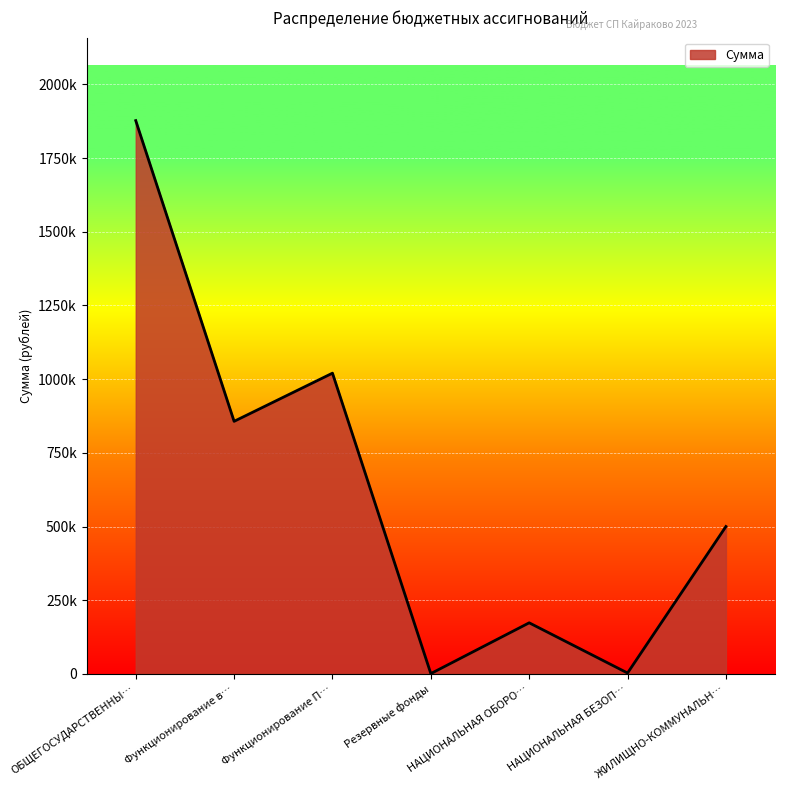

Reading left to right, transcribe all the data shown in this chart.

1877000	856800	1020200	1000	173310	3000	500000